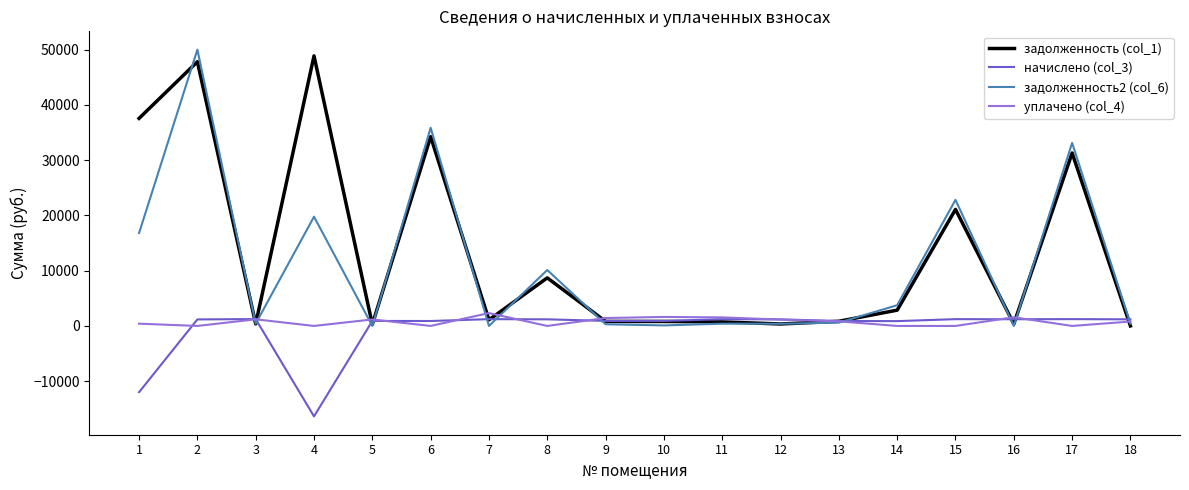

What is the minimum value shown in the chart?

-16367.8